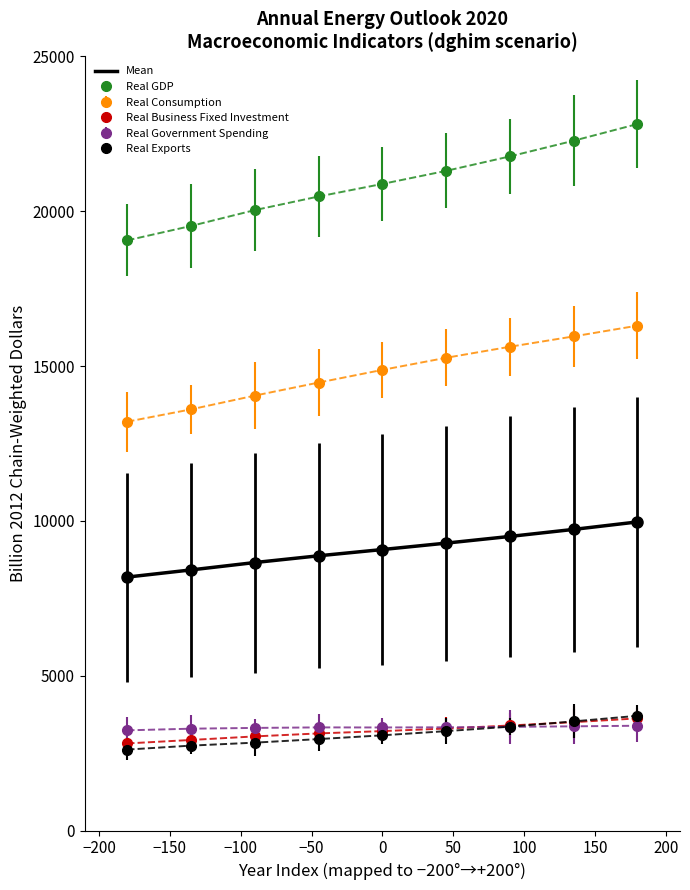

True or false: Real GDP and Real Business Fixed Investment intersect in this chart.

False